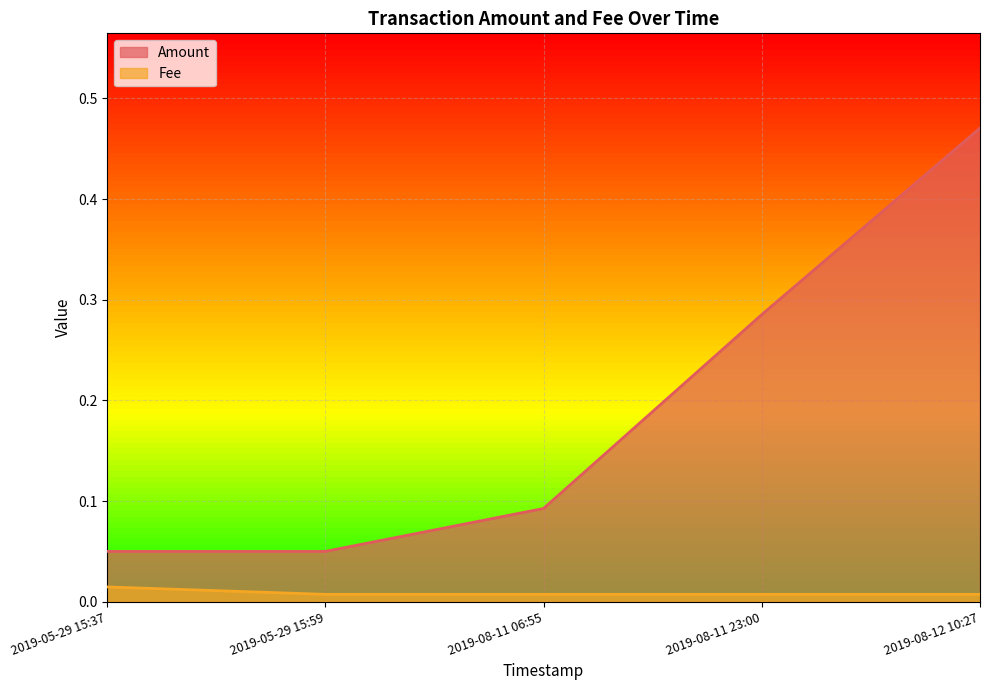

True or false: Fee has a value of 0.0 at 2019-08-11 23:00.

False